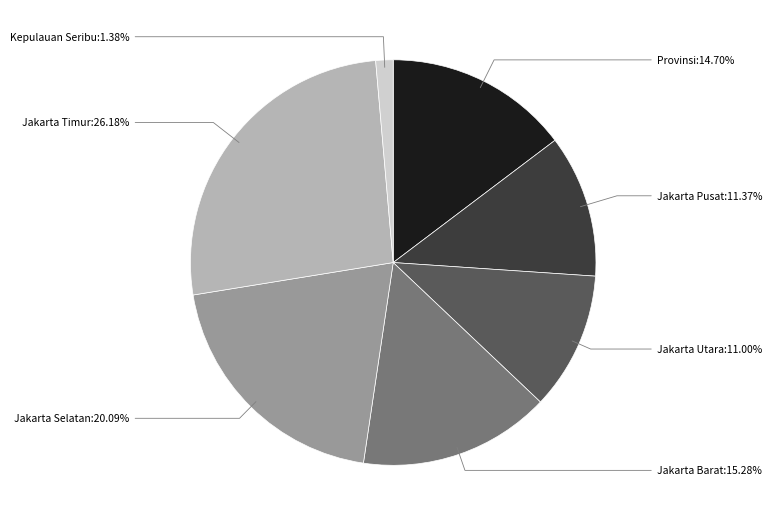

Does any single category account for the majority?

No